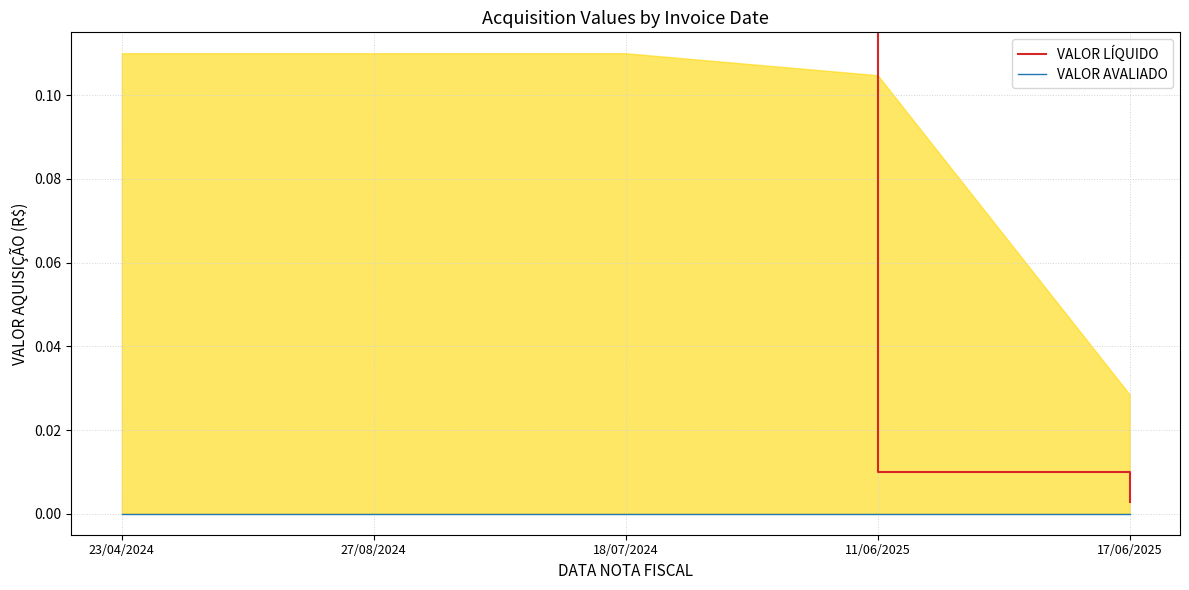

What is the spread (max minus min) of values at 23/04/2024?

0.2